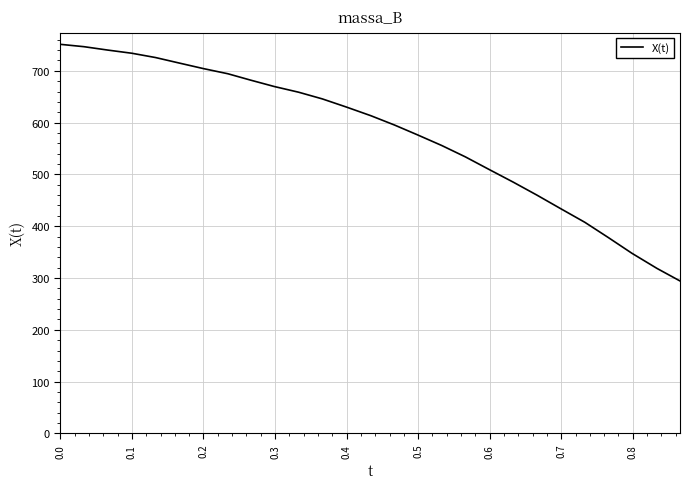

What is the maximum value shown in the chart?

751.1